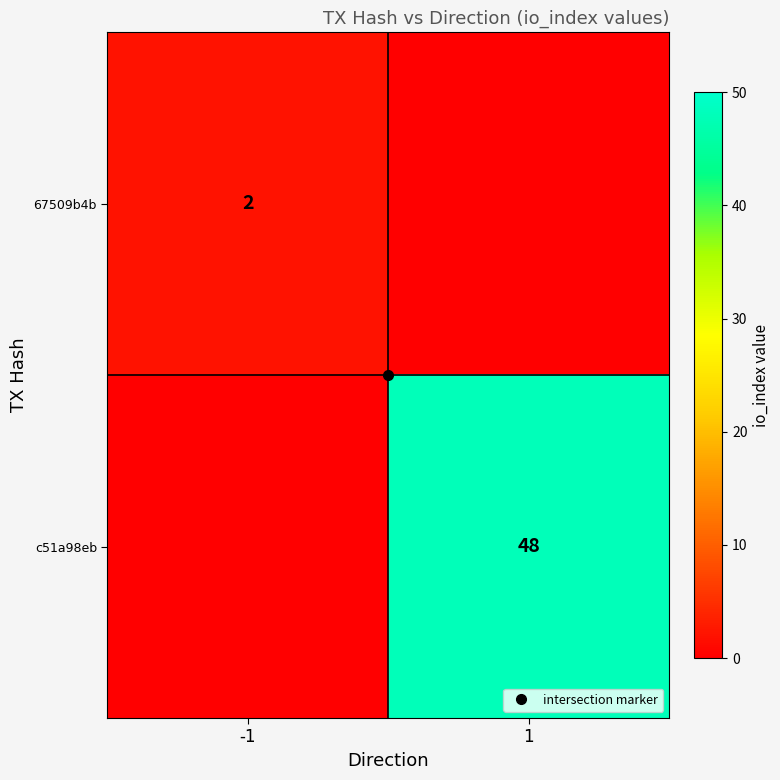

Rank the series by their maximum value, from highest to lowest.

c51a98eb, 67509b4b